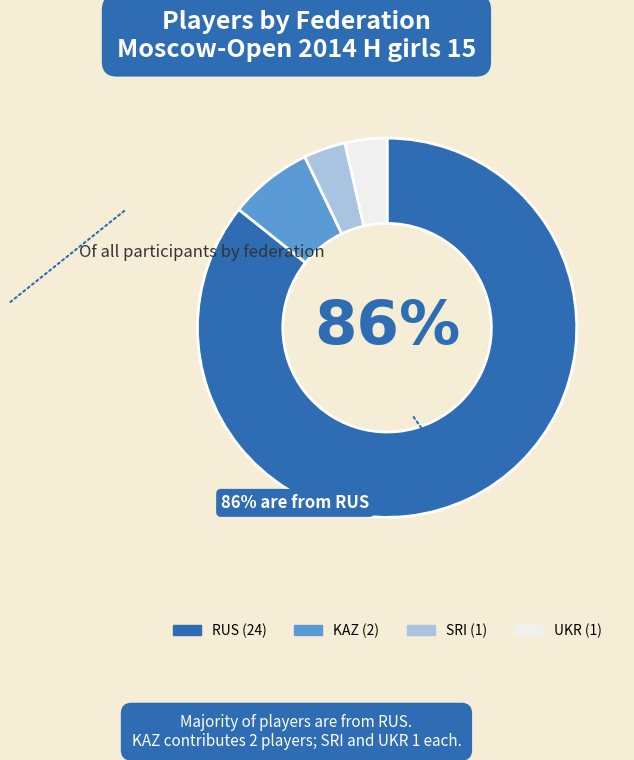

The RUS slice represents 86% of the pie. True or false?

True